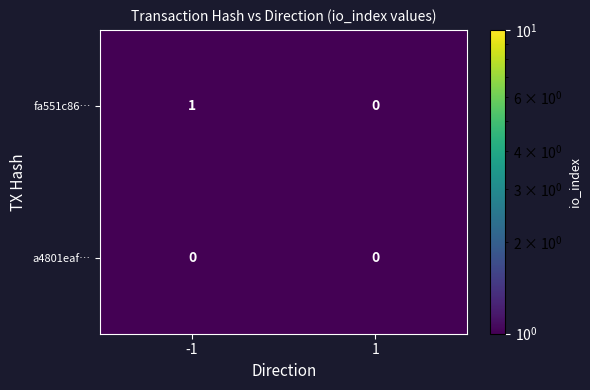

Which series has the largest range (max minus min)?

fa551c86…